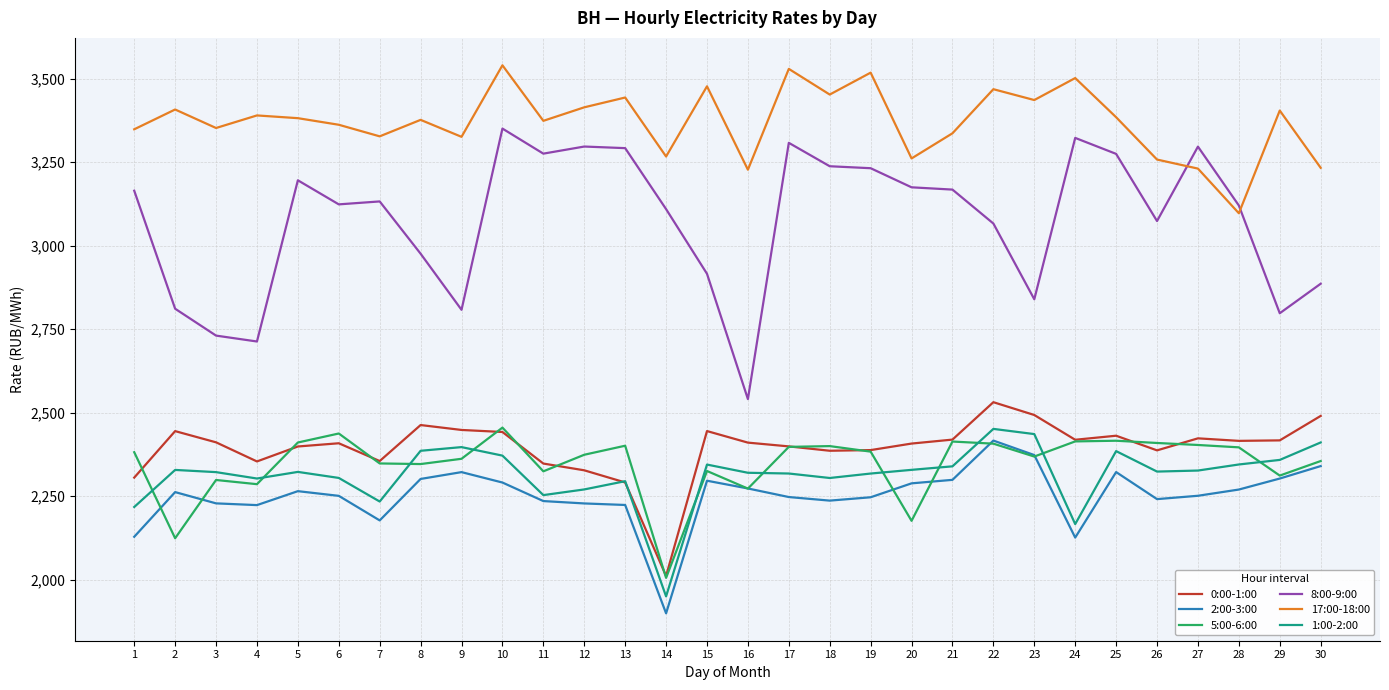

Which category has the highest value in the 2:00-3:00 series?

22